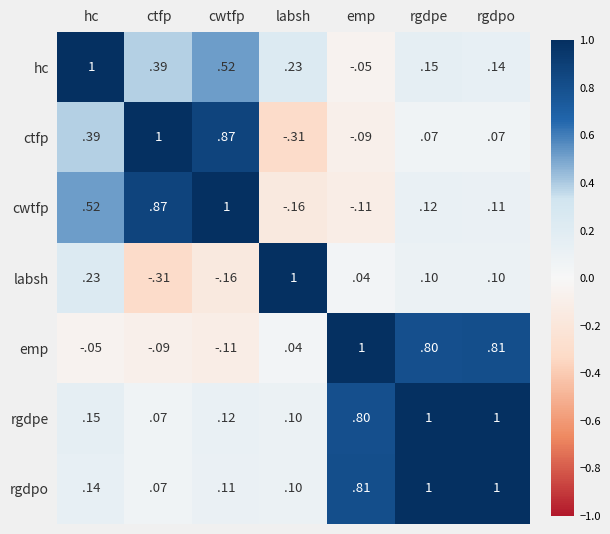

At which label does ctfp reach its minimum?

labsh